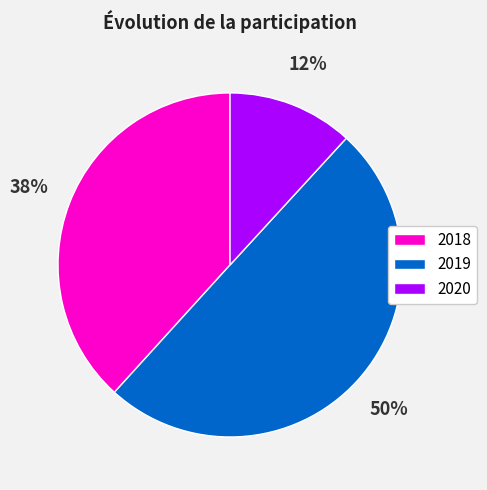

Which slice is the smallest?

2020